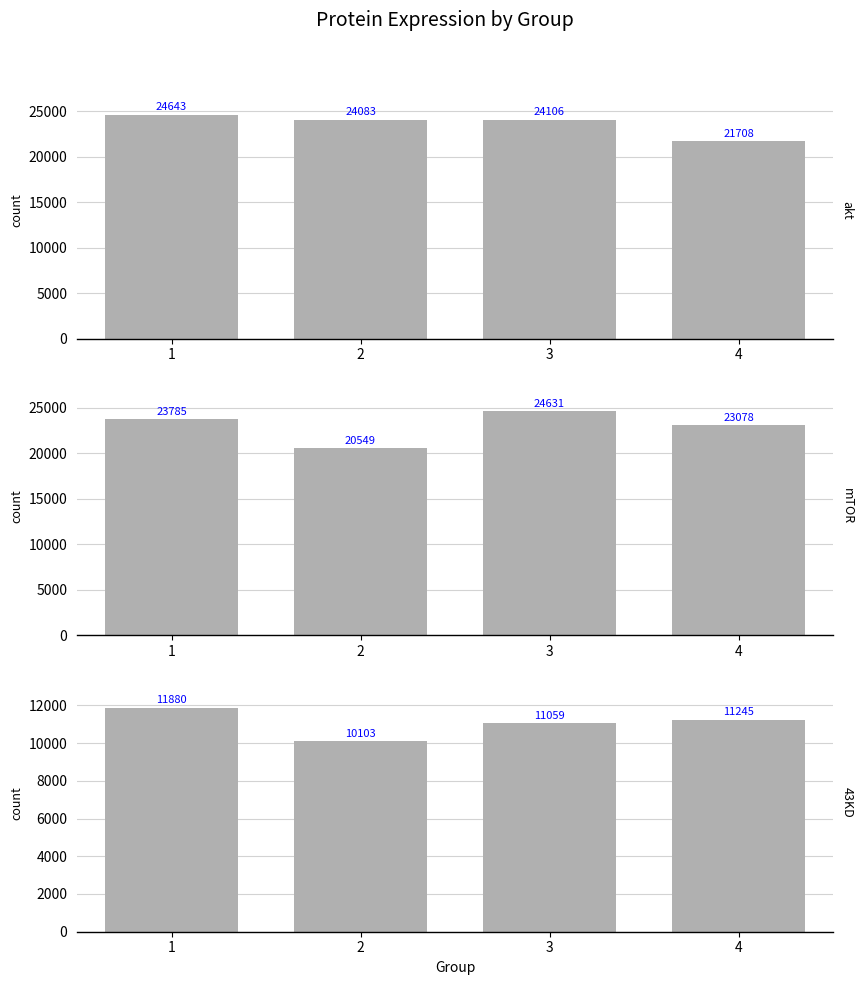

How many groups of bars are there?

4